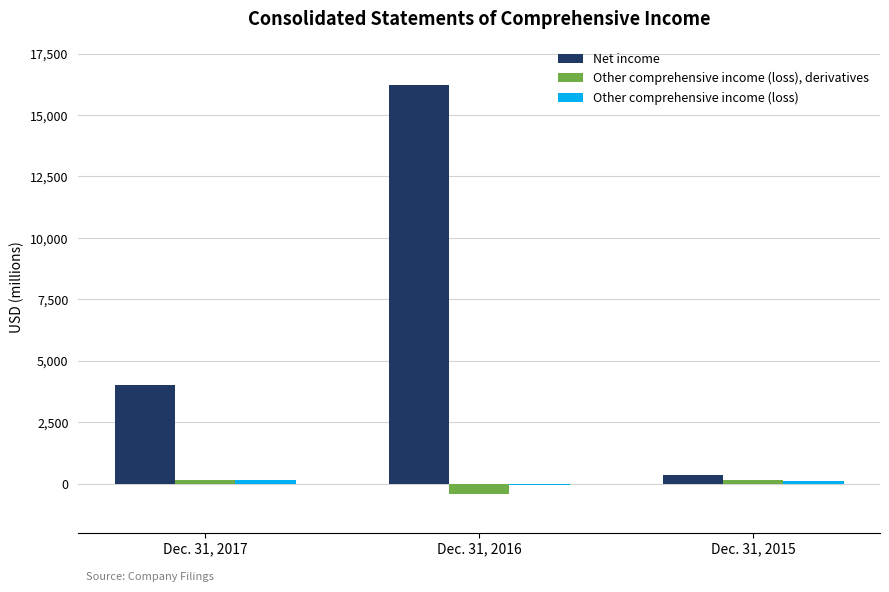

Rank the categories by Net income value from lowest to highest.

Dec. 31, 2015, Dec. 31, 2017, Dec. 31, 2016